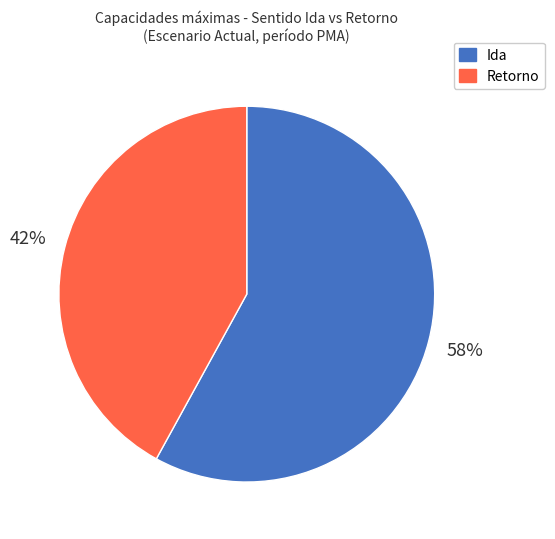

What is the smallest slice in the pie chart?

Retorno